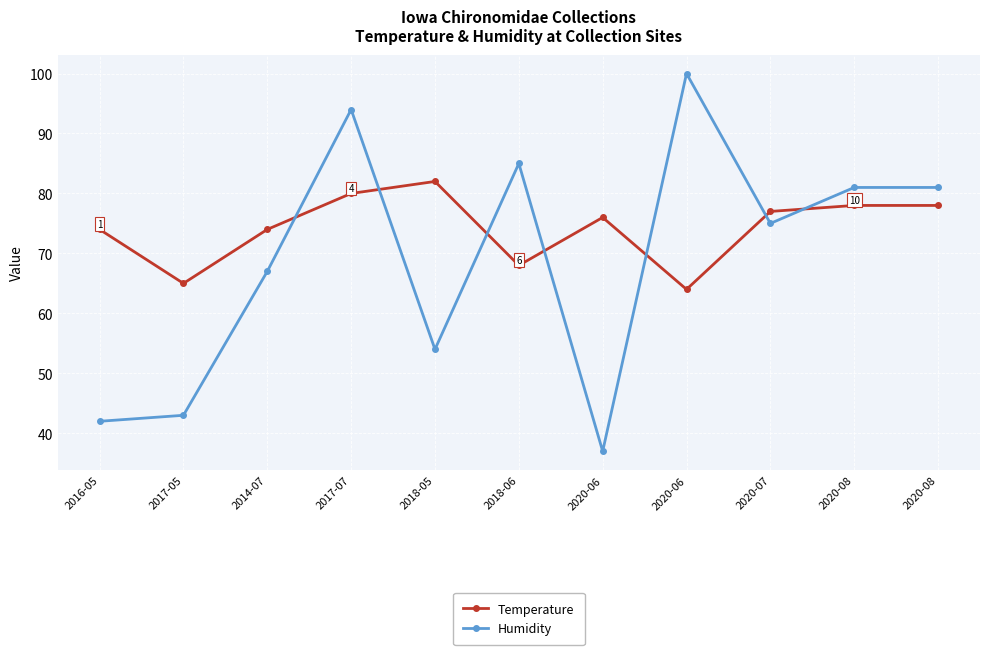

The Temperature series shows 78 at 2020-08. True or false?

True